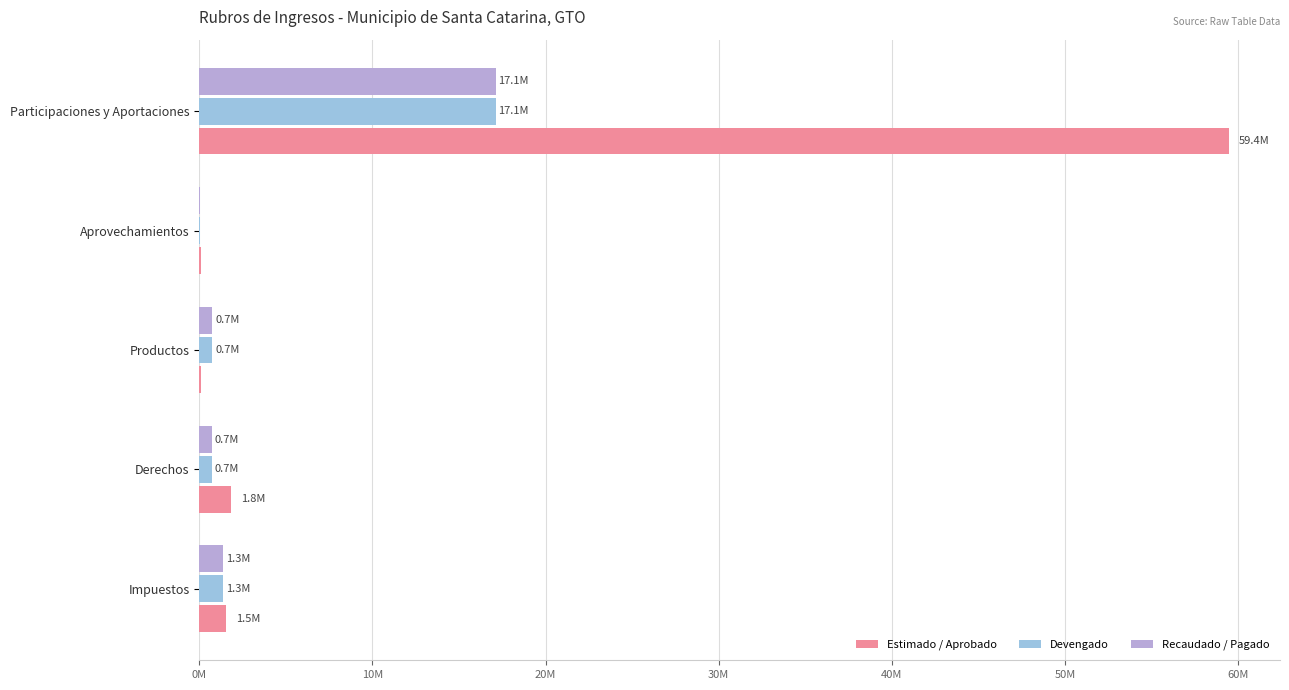

What are all the series names shown in the legend?

Estimado / Aprobado, Devengado, Recaudado / Pagado